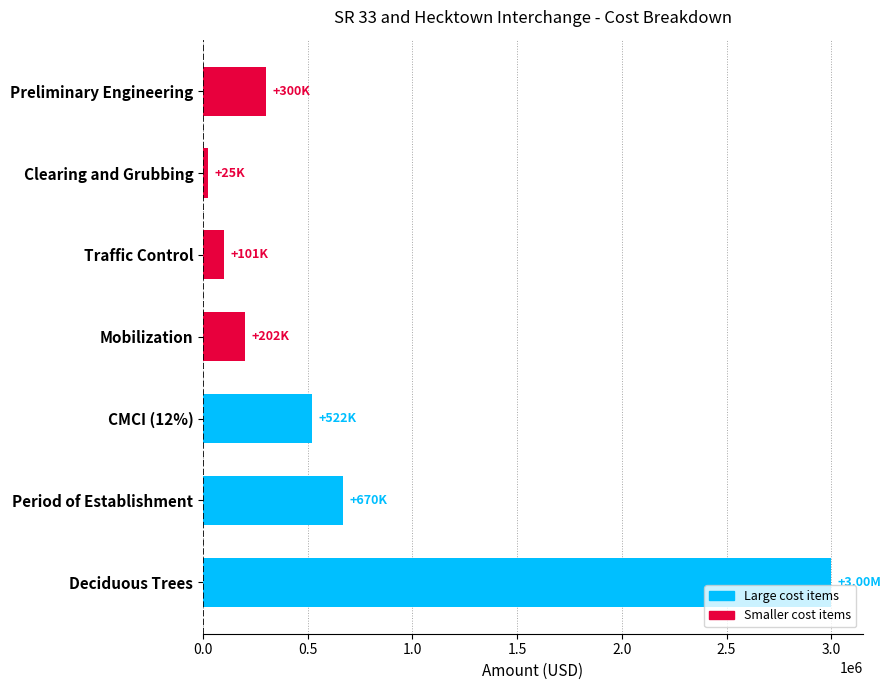

List the labels in order of value, largest first.

Deciduous Trees, Period of Establishment, CMCI (12%), Preliminary Engineering, Mobilization, Traffic Control, Clearing and Grubbing